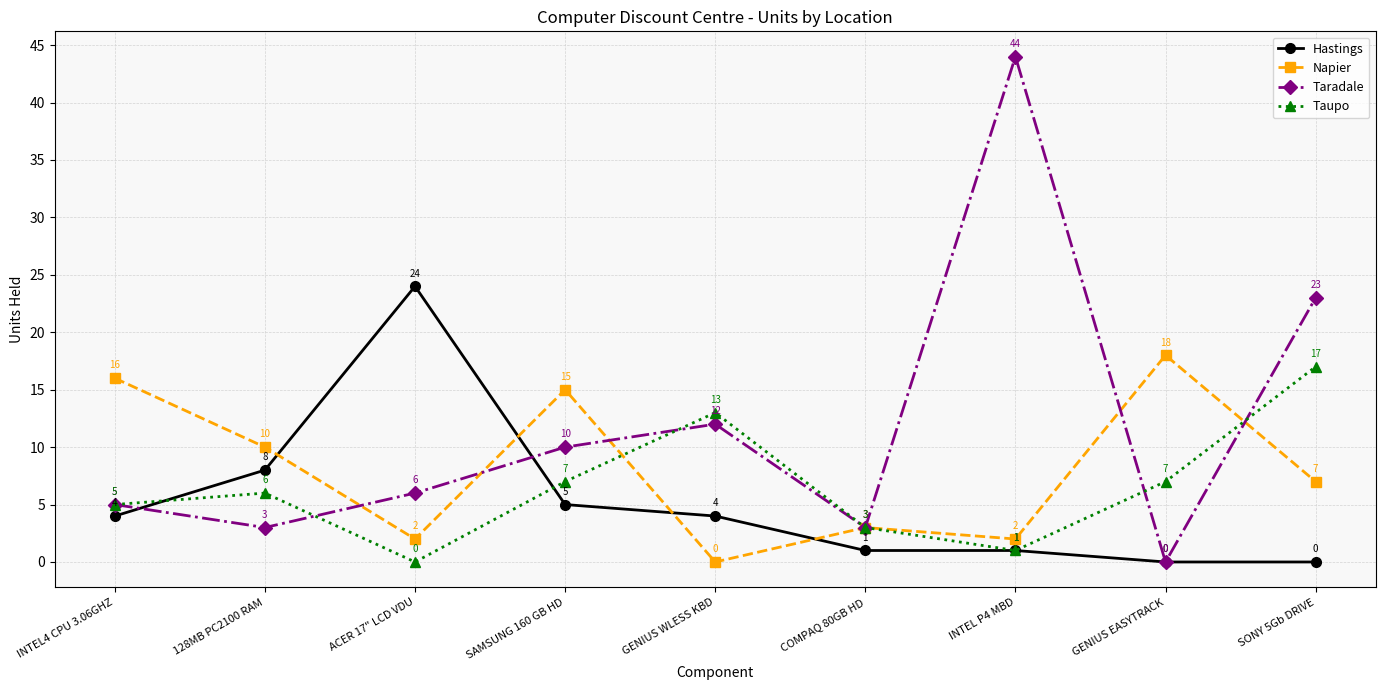

Rank the series by their maximum value, from lowest to highest.

Taupo, Napier, Hastings, Taradale